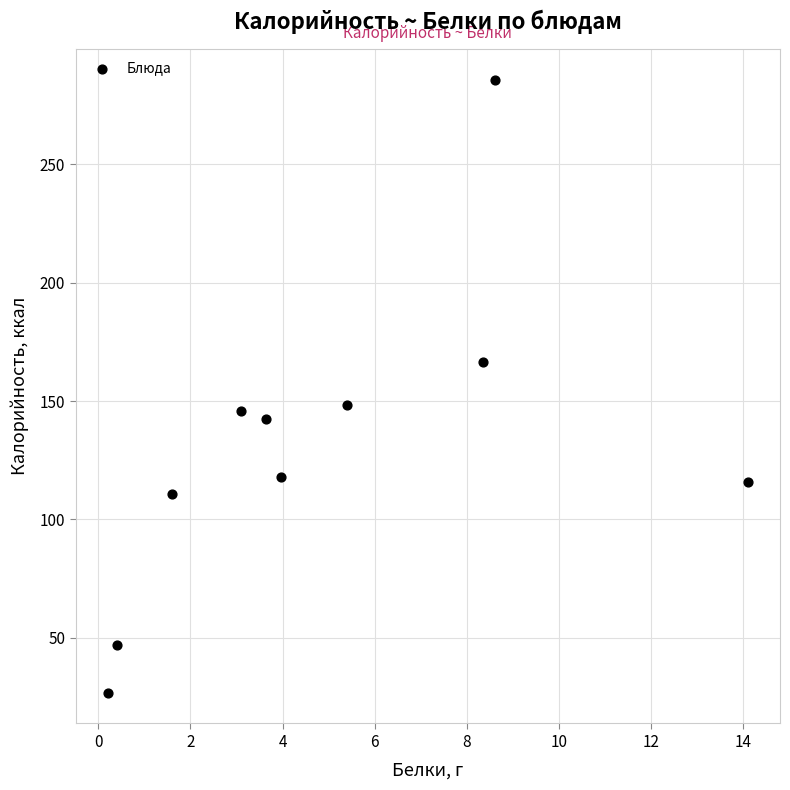

What is the range of Y values (max minus min)?

259.0